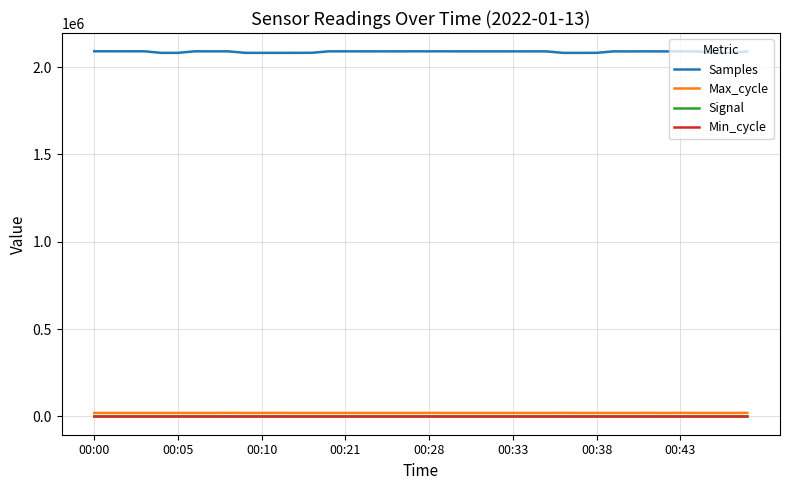

What is the maximum value shown in the chart?

2090683